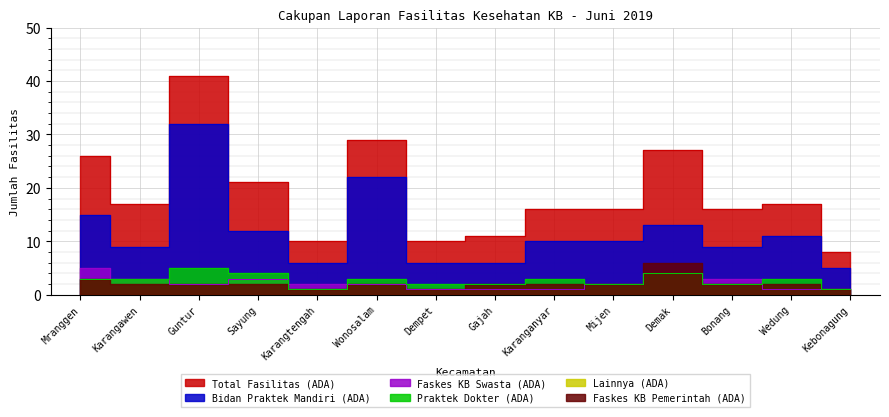

How many data points in Total Fasilitas (ADA) are above 17?

5